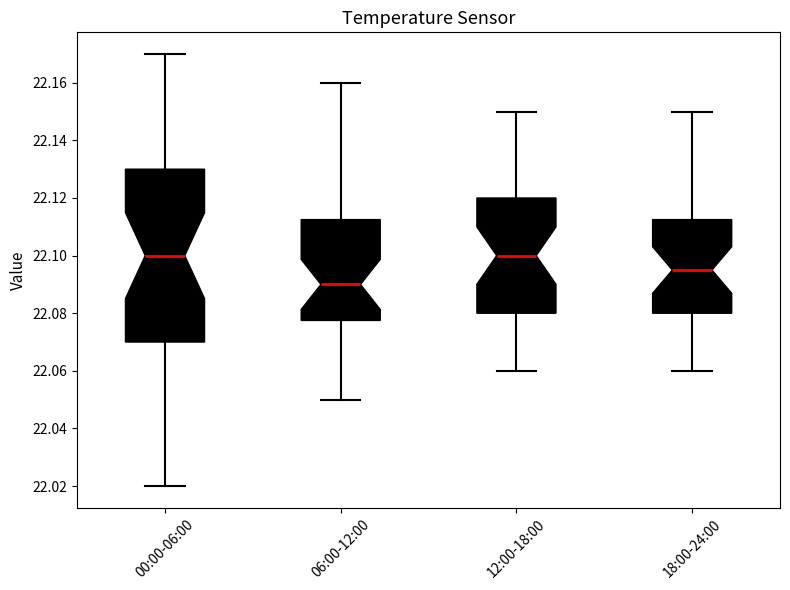

Where does the upper whisker of the box for 12:00-18:00 end on the y-axis? The values are not printed on the chart, so give them approximately, as read against the axis.

22.150